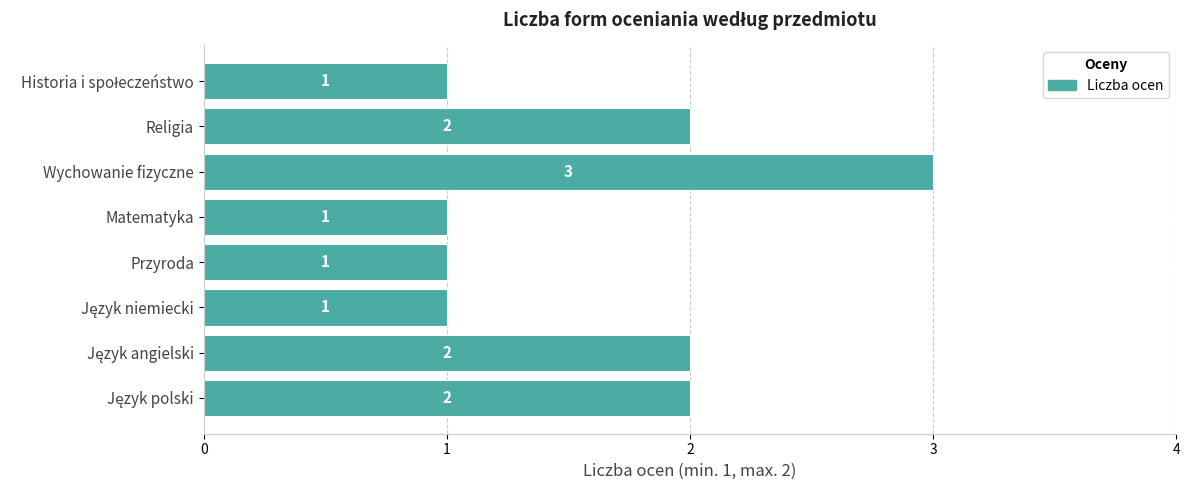

Count the values in the range 1 to 2.

7